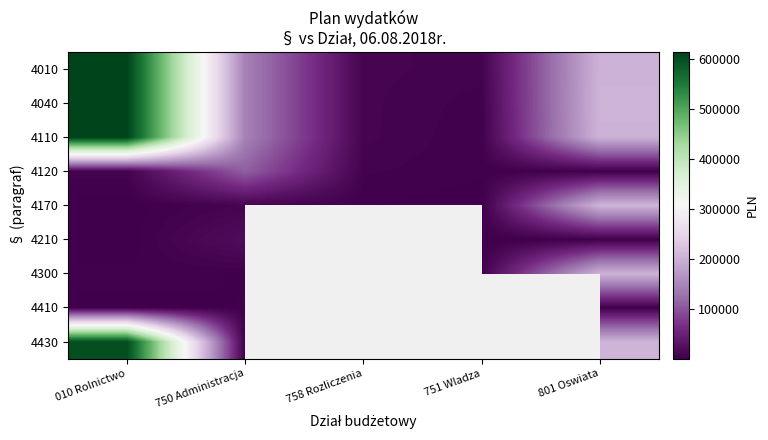

How many data points does each series have?

5